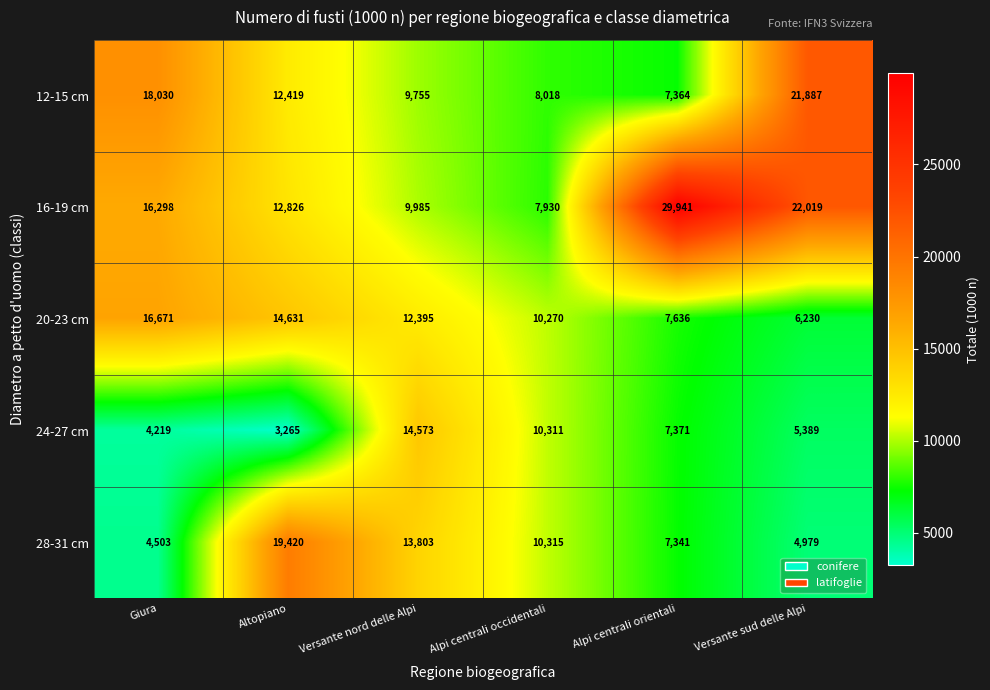

Read the 28-31 cm value at Versante sud delle Alpi, to the nearest 100.

5000